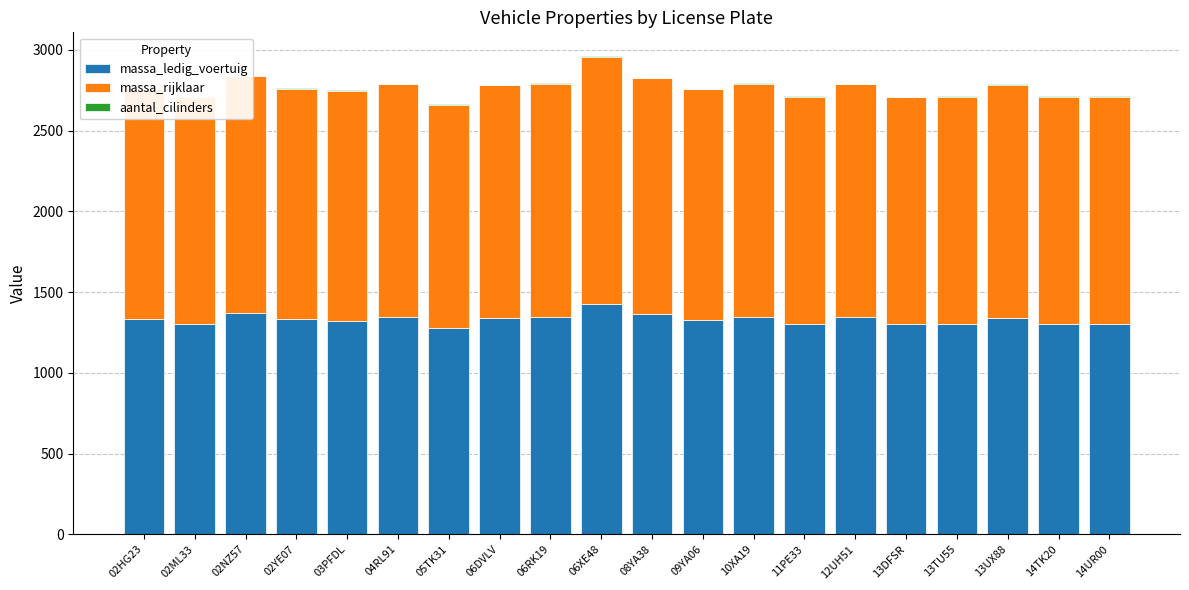

What is the sum of the aantal_cilinders values at 04RL91 and 06RK19?

8